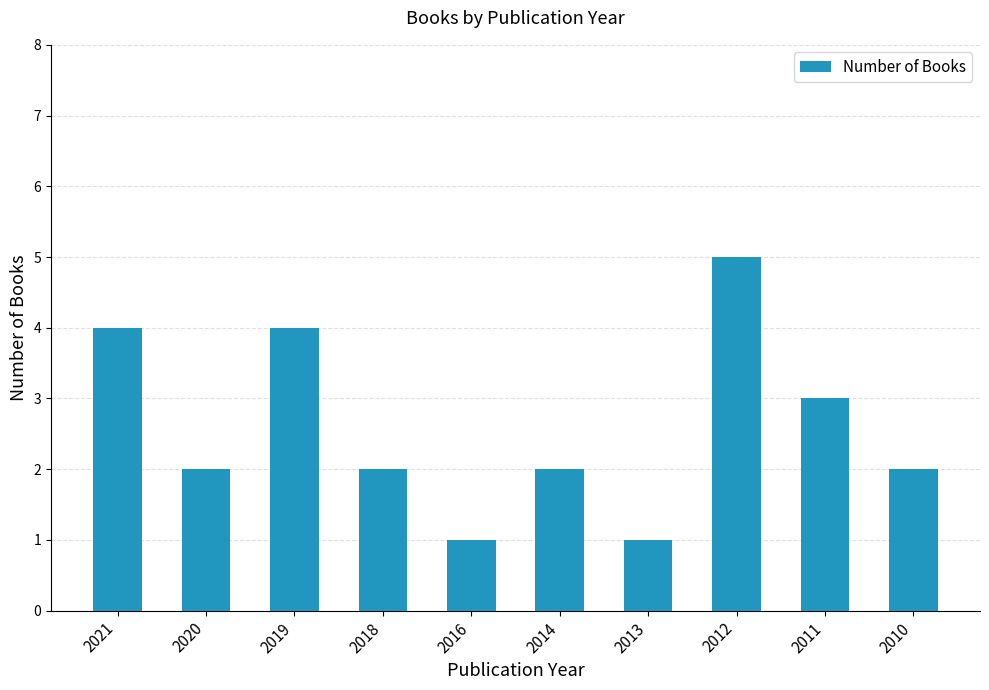

How many distinct data groups are displayed?

1